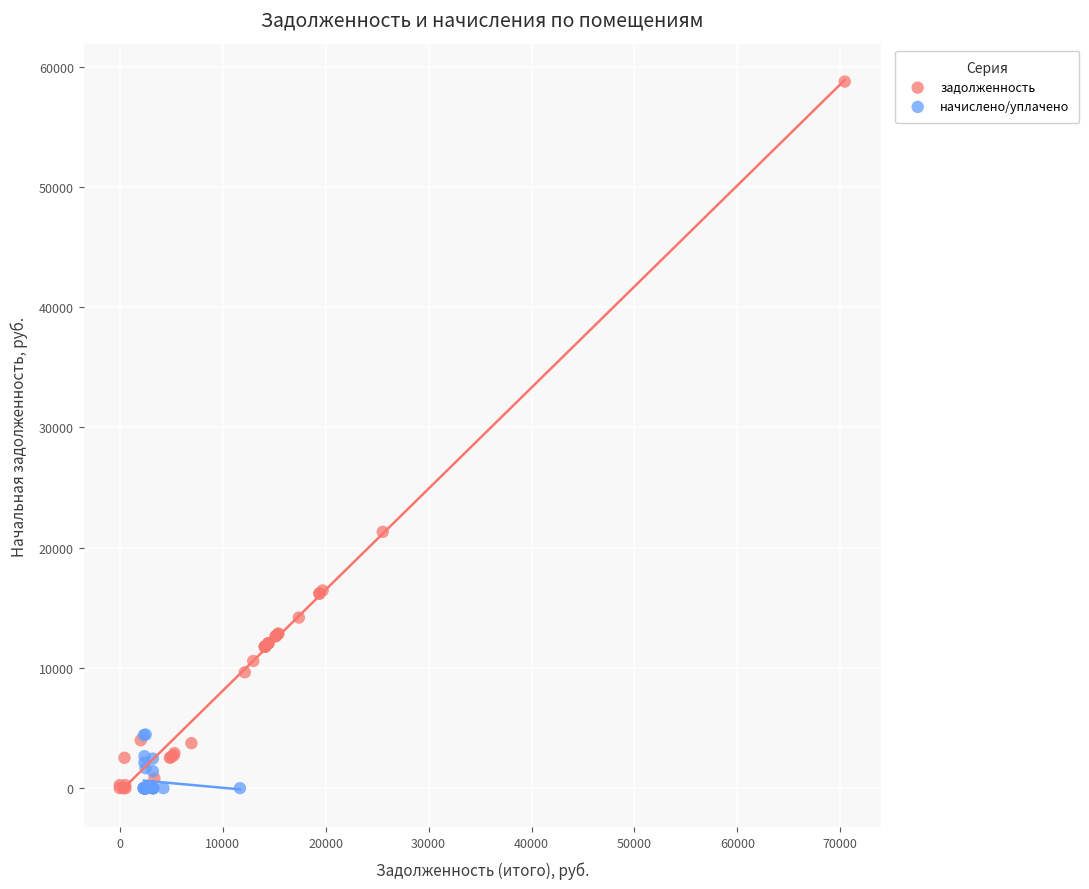

Which series has the largest Y range (max minus min)?

задолженность